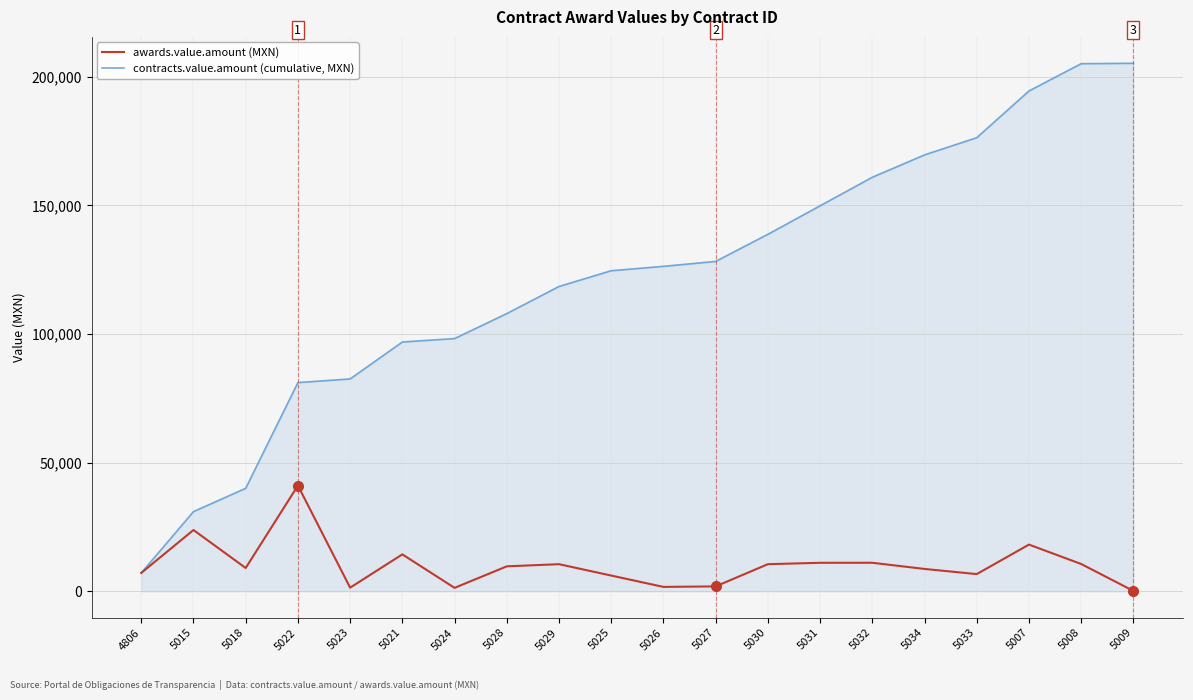

What value does the contracts.value.amount (cumulative, MXN) series have at 5031?

149824.3